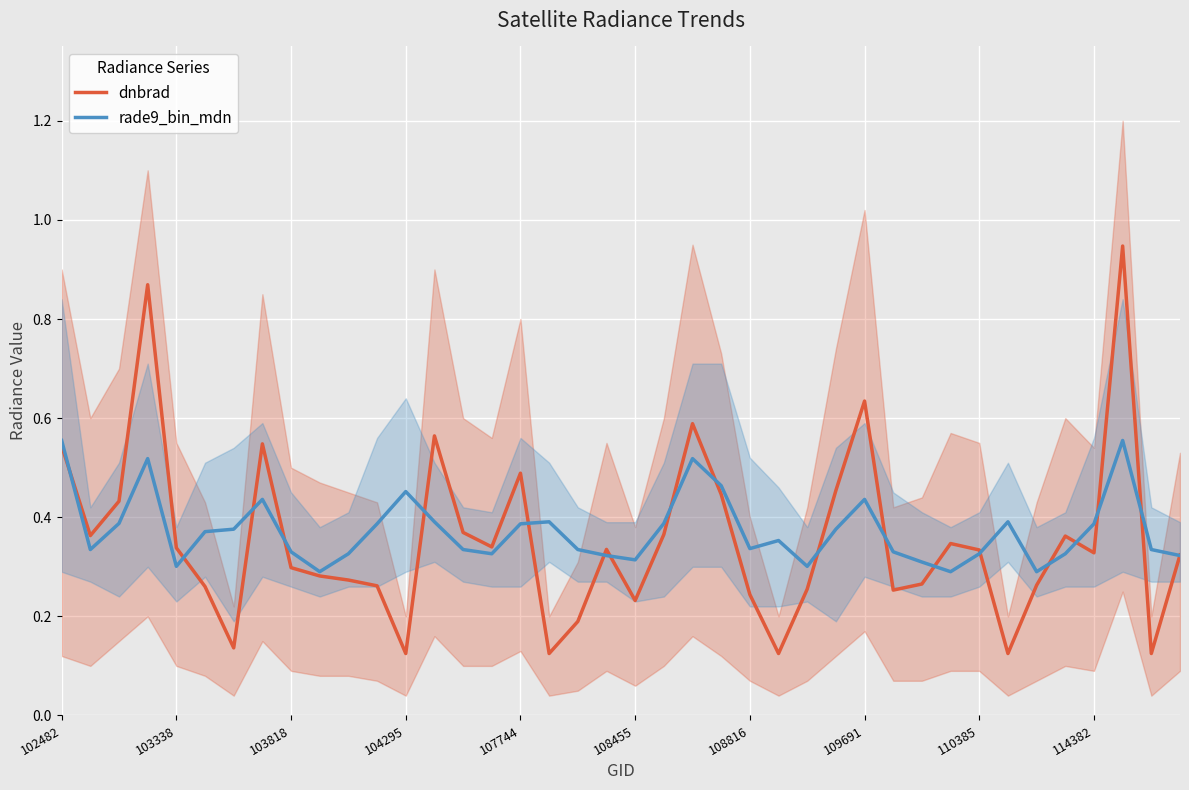

Is it true that dnbrad equals 0.2 at 107744?

False